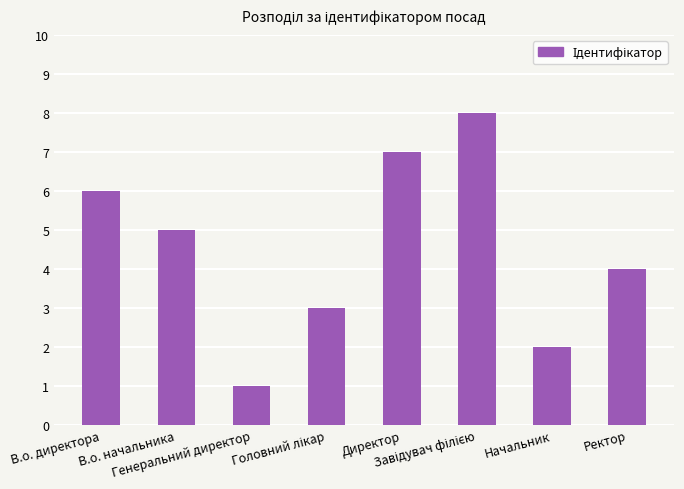

What is the sum of all values?

36